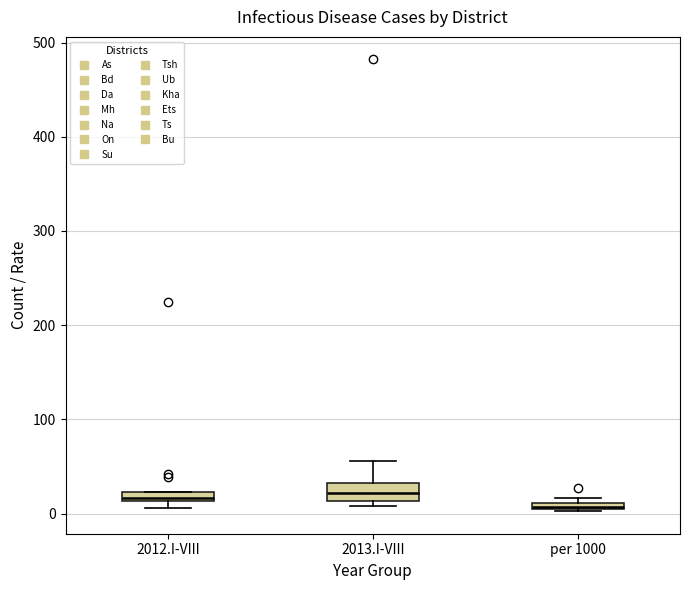

Where is the upper edge of the box for 2012.I-VIII on the y-axis? The values are not printed on the chart, so give them approximately, as read against the axis.

20